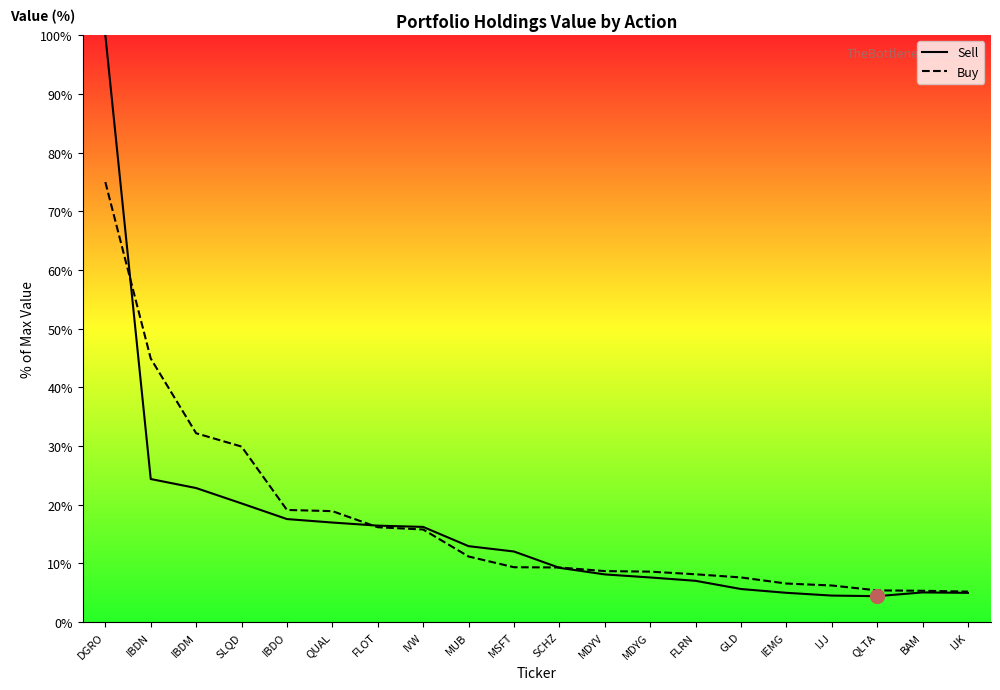

True or false: Sell has a value of 12.9 at MUB.

True